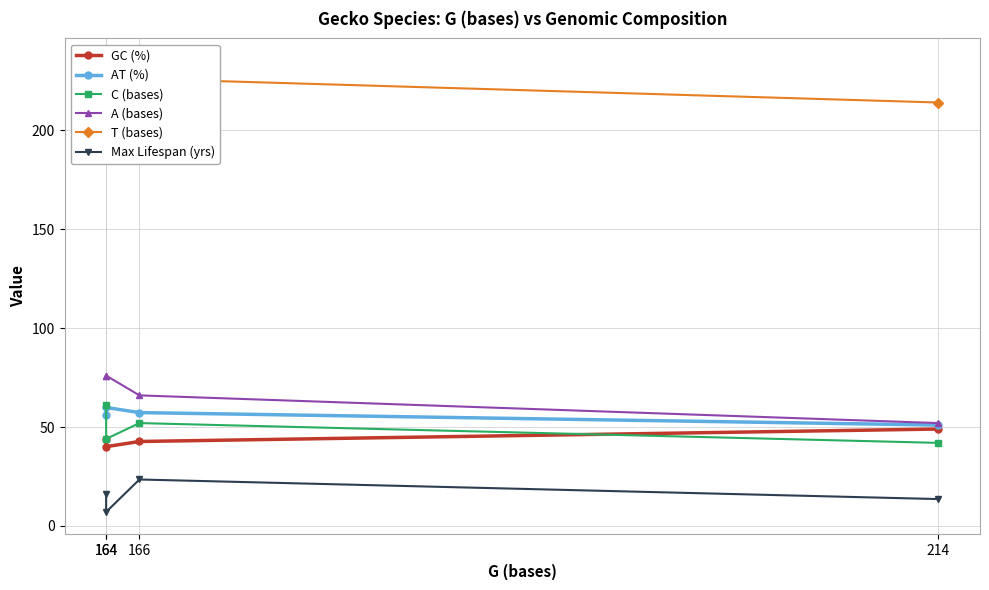

How many series are shown in this chart?

6